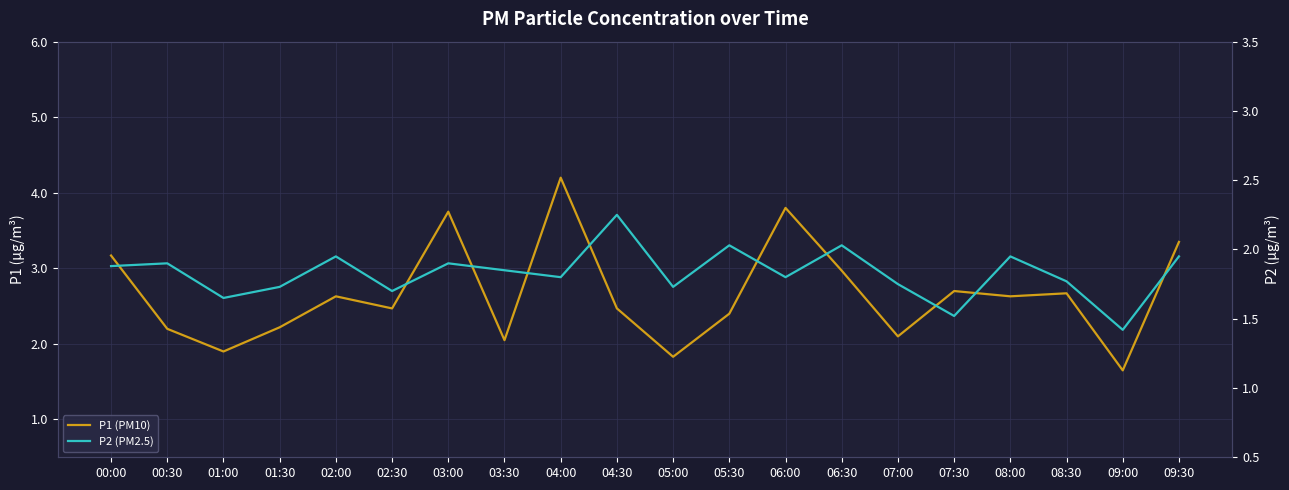

What is the minimum value shown in the chart?

1.4